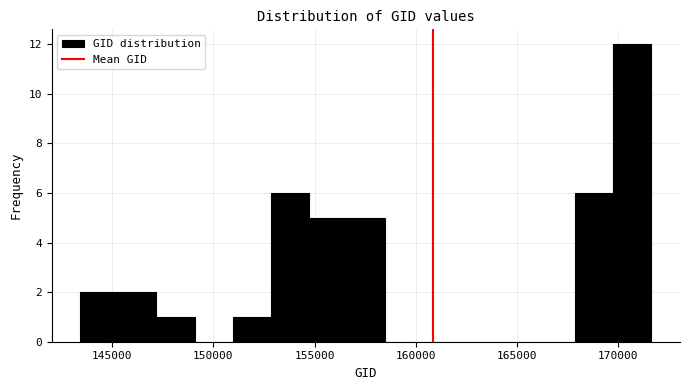

Around what value on the x-axis is the tallest bar? Give the approximate position of its centre, as read against the axis.

170500